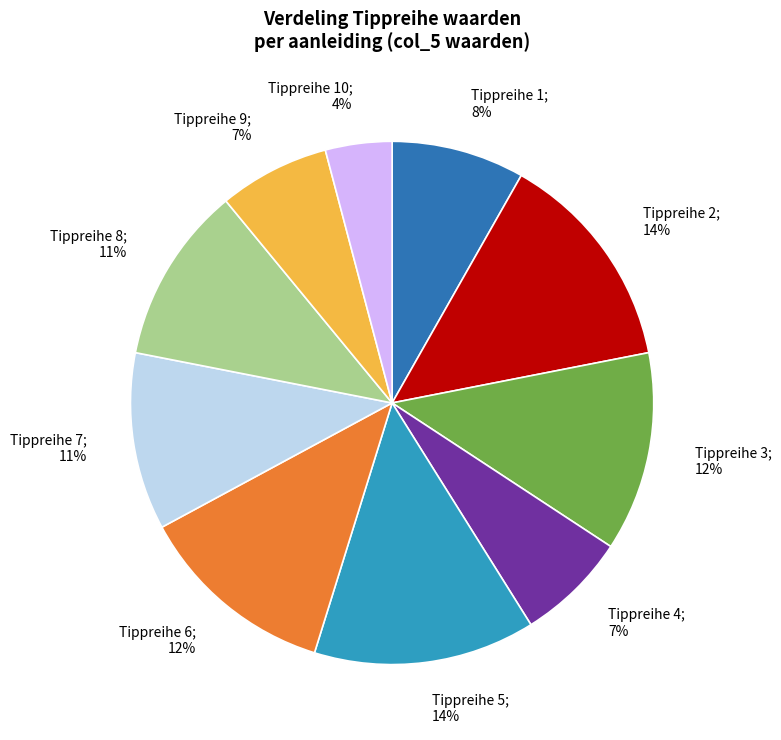

Does any single category account for the majority?

No